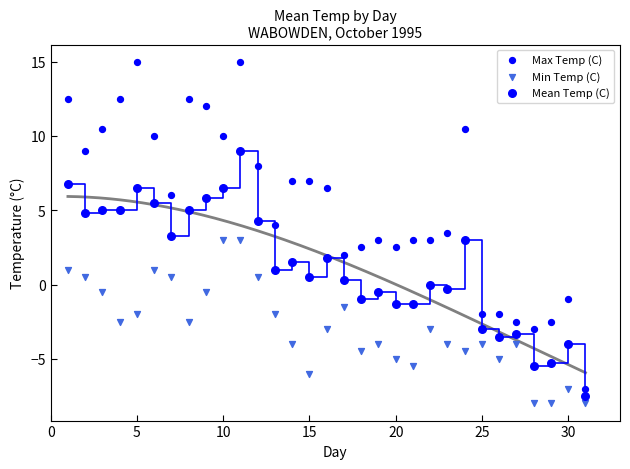

How many points are shown in the scatter plot?

93